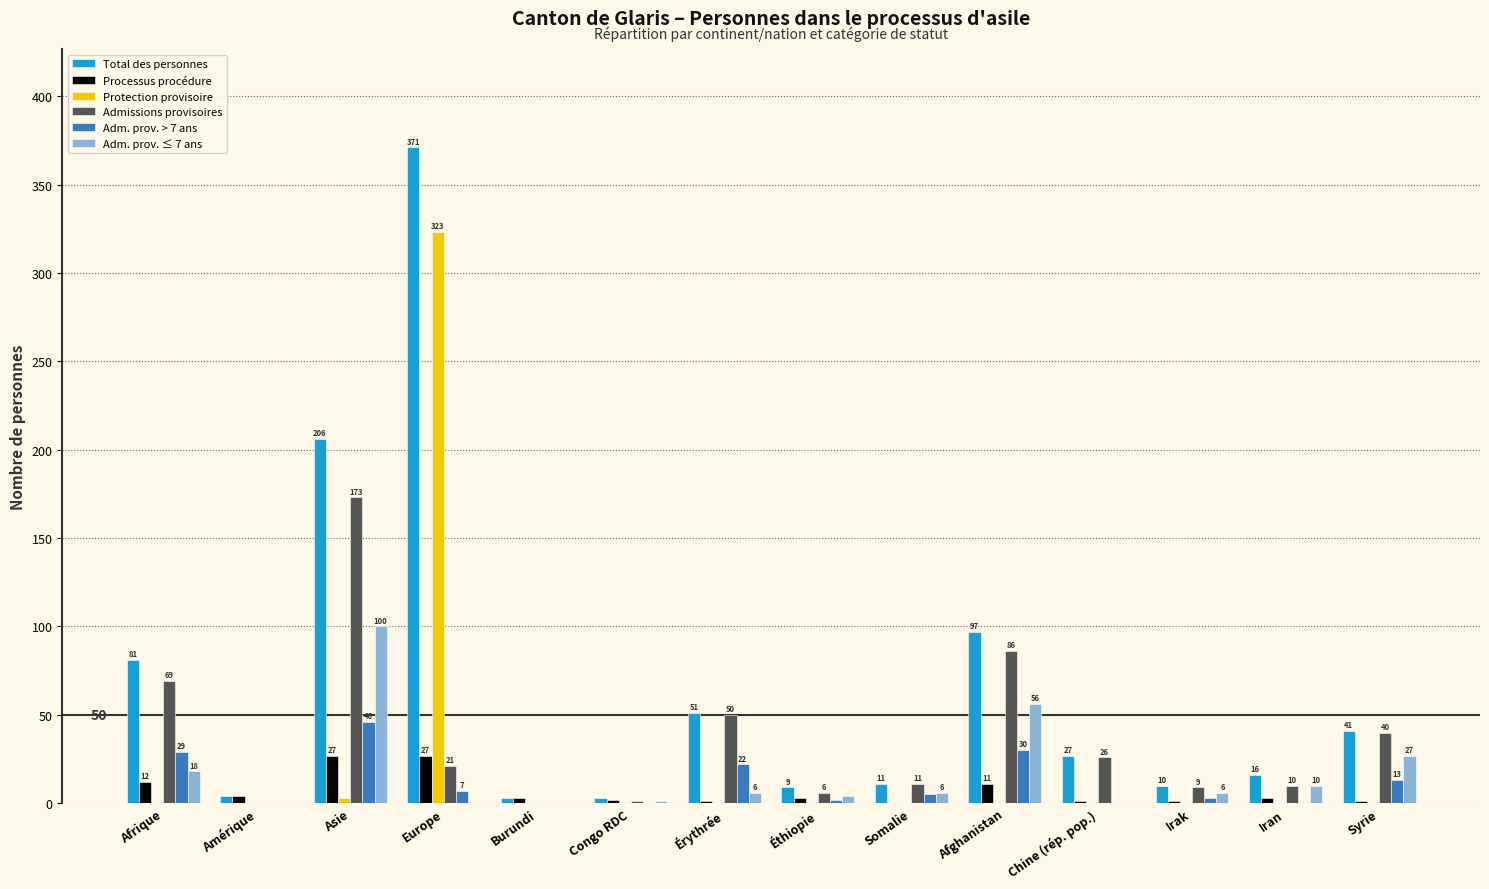

Which series has the largest total across all categories?

Total des personnes